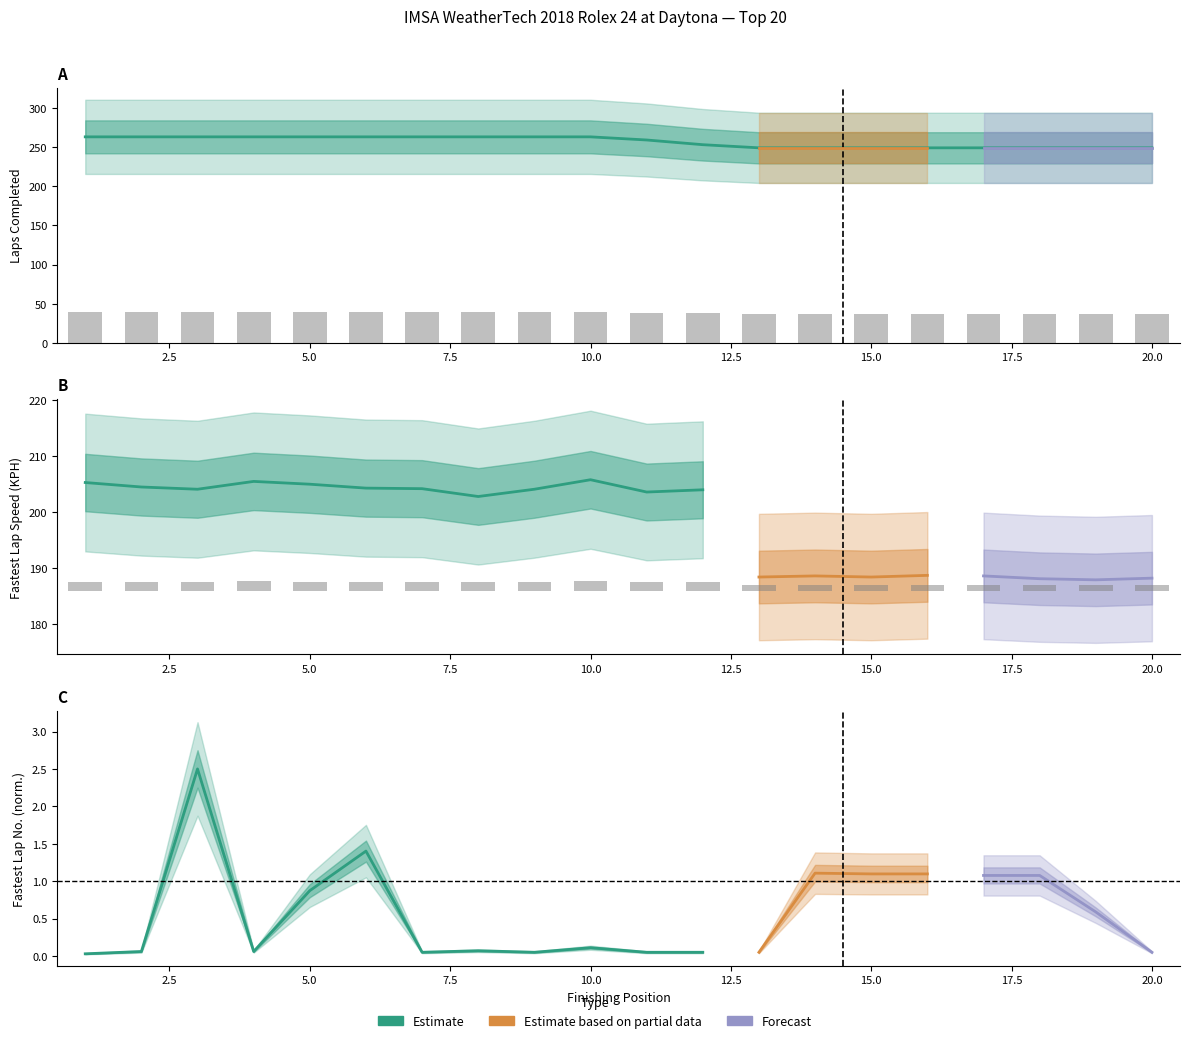

Count the LAPS values in the range 249 to 263.

20